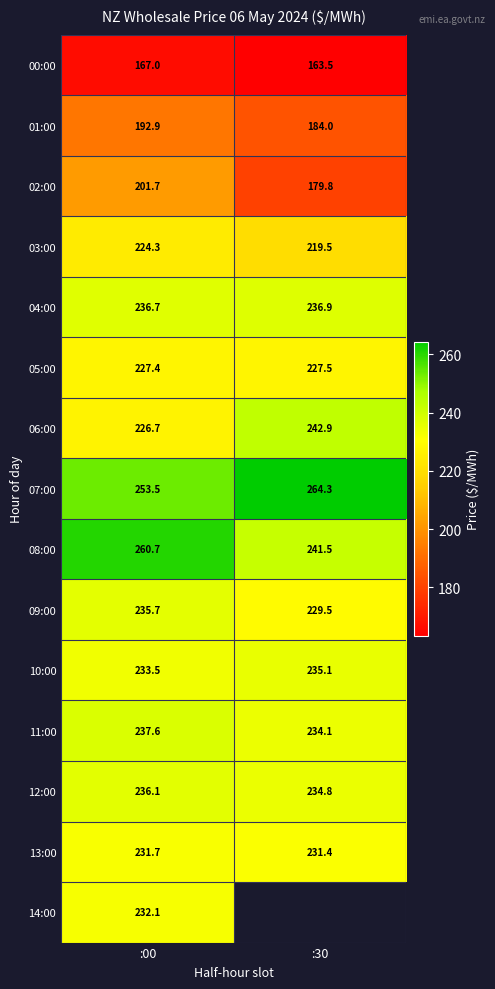

What is the sum of all 04:00 values?

473.6